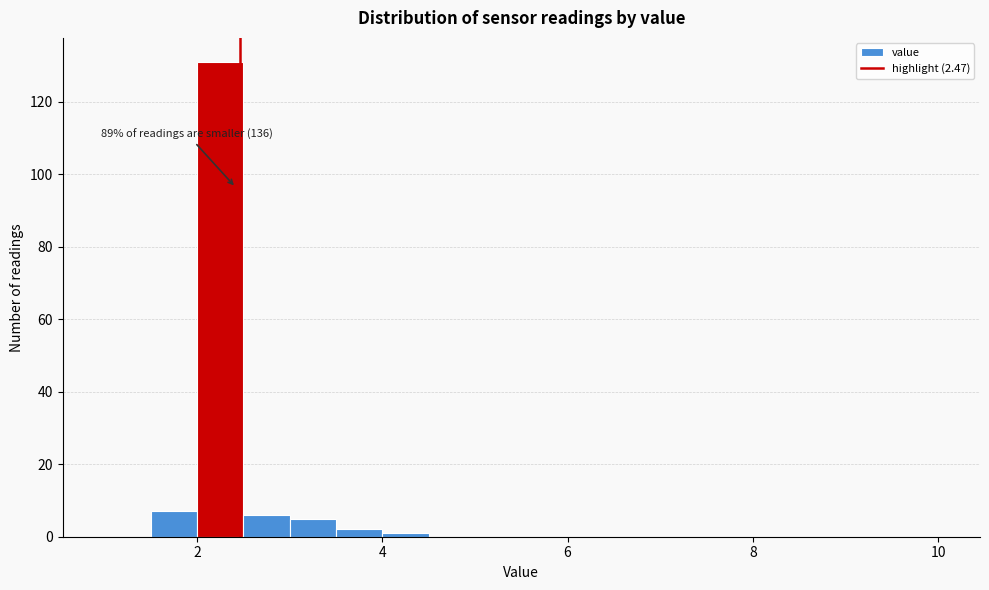

Around what value on the x-axis is the tallest bar? Give the approximate position of its centre, as read against the axis.

2.2